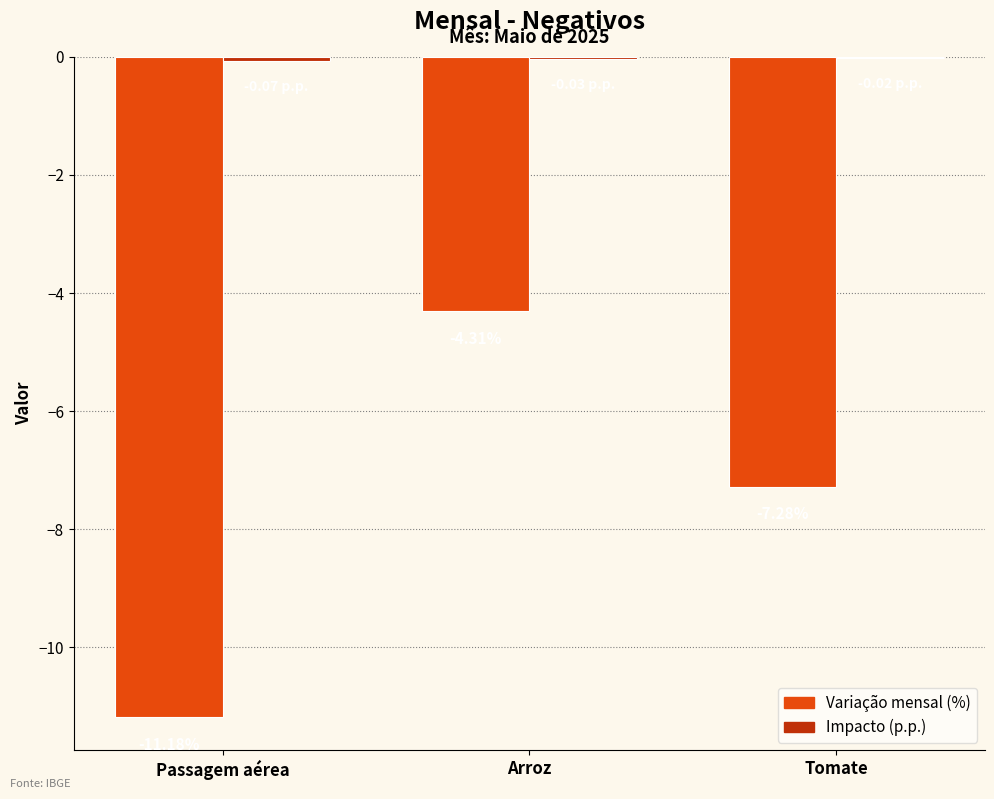

What is the sum of the Variação mensal (%) values at Tomate and Passagem aérea?

-18.5